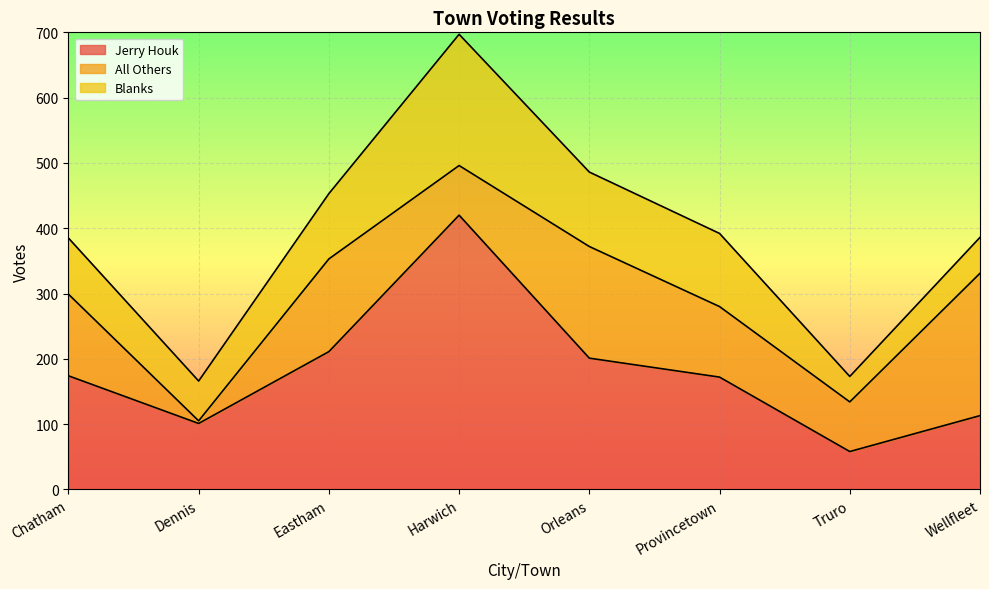

What are all the series names shown in the legend?

Jerry Houk, All Others, Blanks